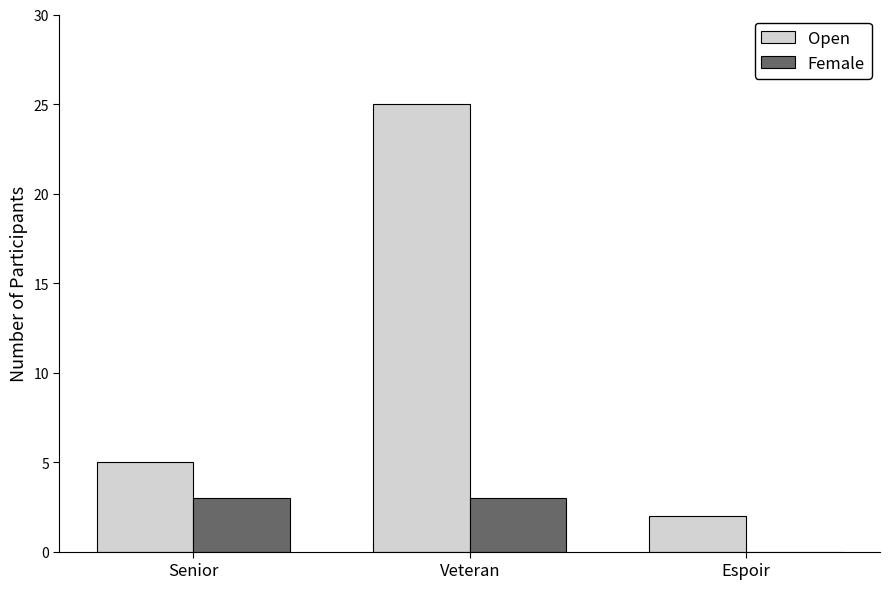

Which series has the largest total across all categories?

Open